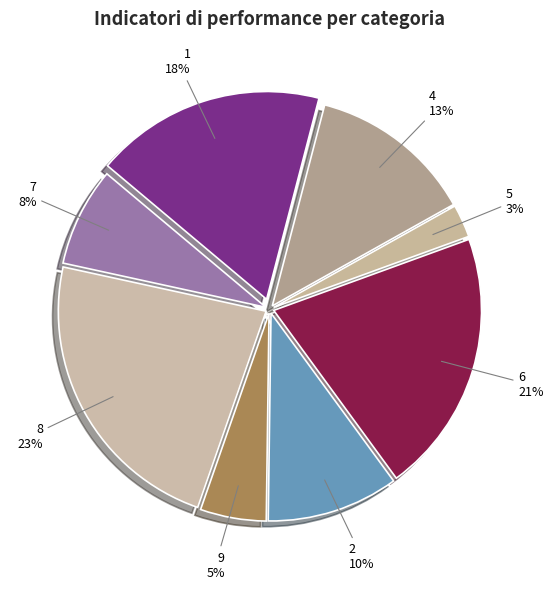

To the nearest percent, what portion does 2 represent?

10%